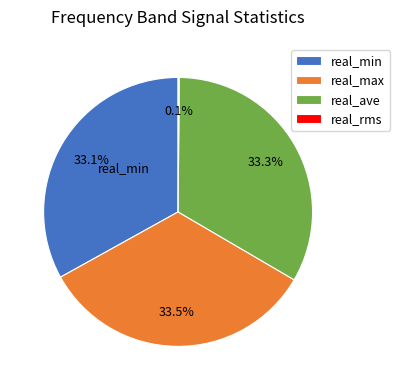

Is there any slice that represents more than half of the pie?

No